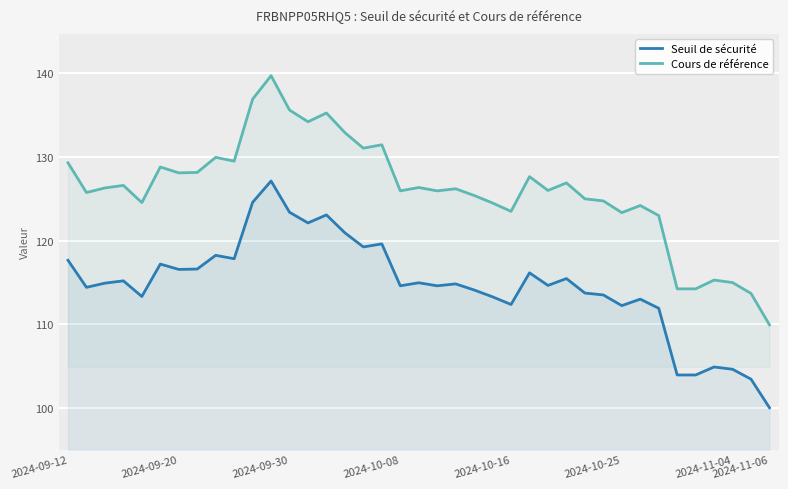

How many data points in Cours de référence are above 126?

20